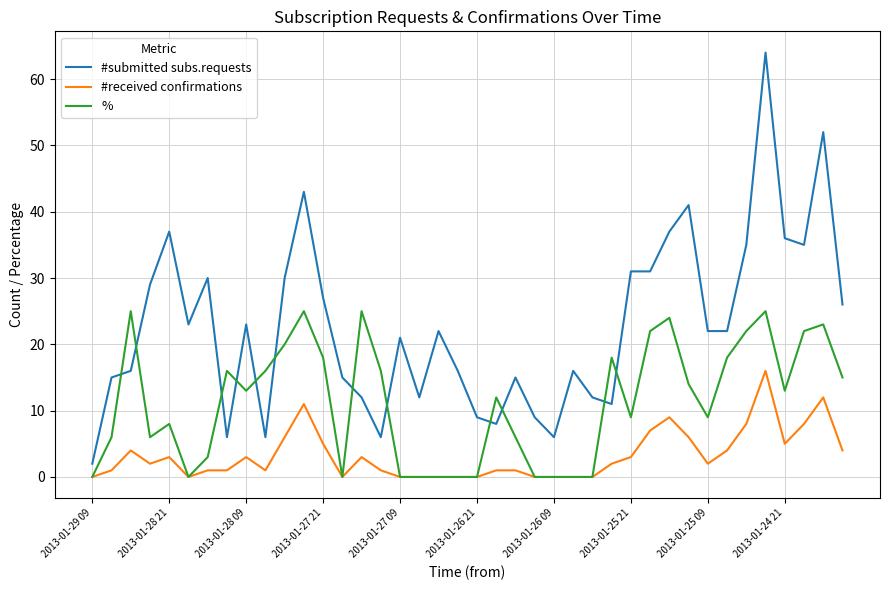

Which series has the widest spread of values?

#submitted subs.requests